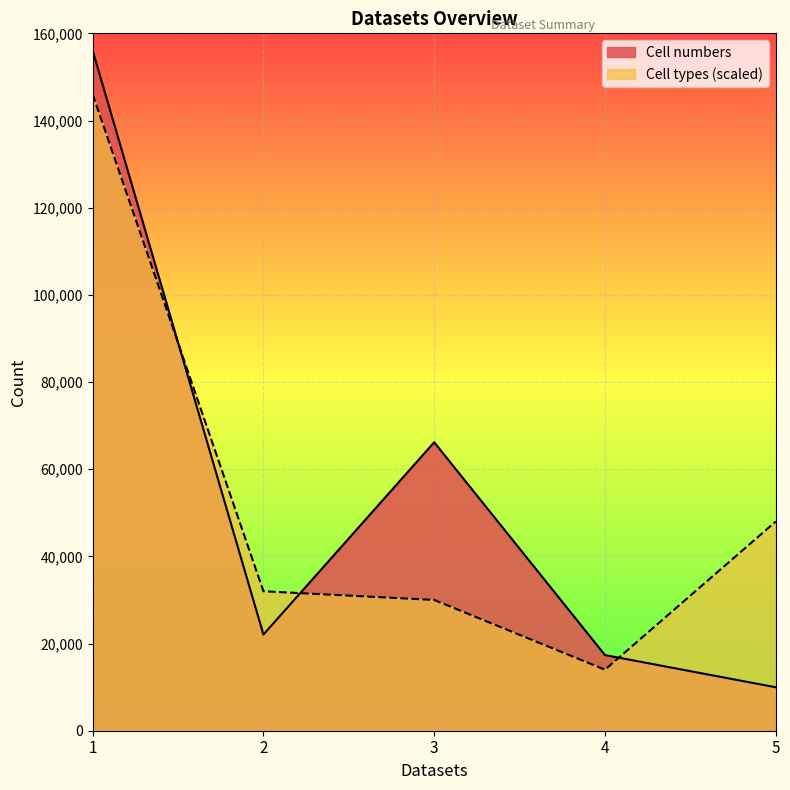

At which category is the sum across all series the highest?

1